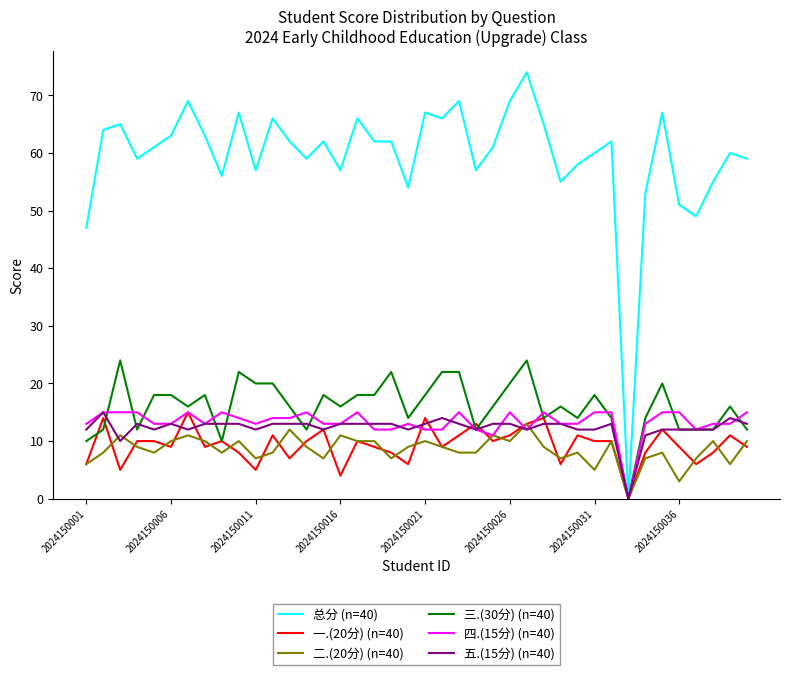

What is the maximum value shown in the chart?

74